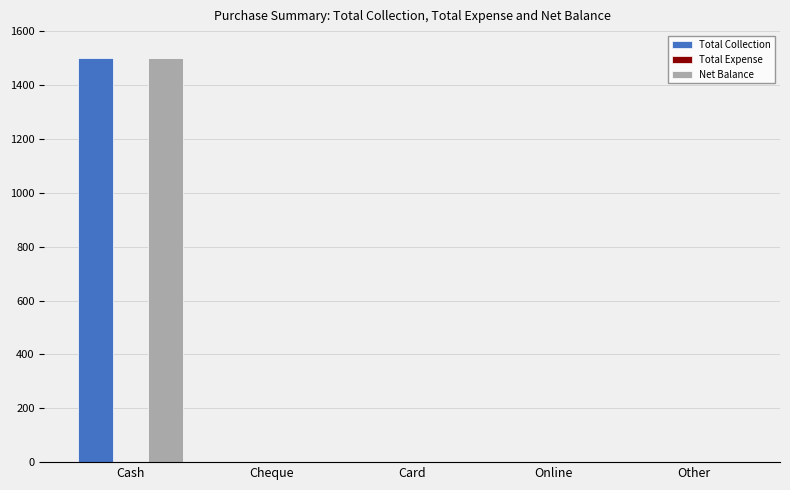

Is the value of Net Balance at Cash greater than the value of Total Collection at Online?

Yes